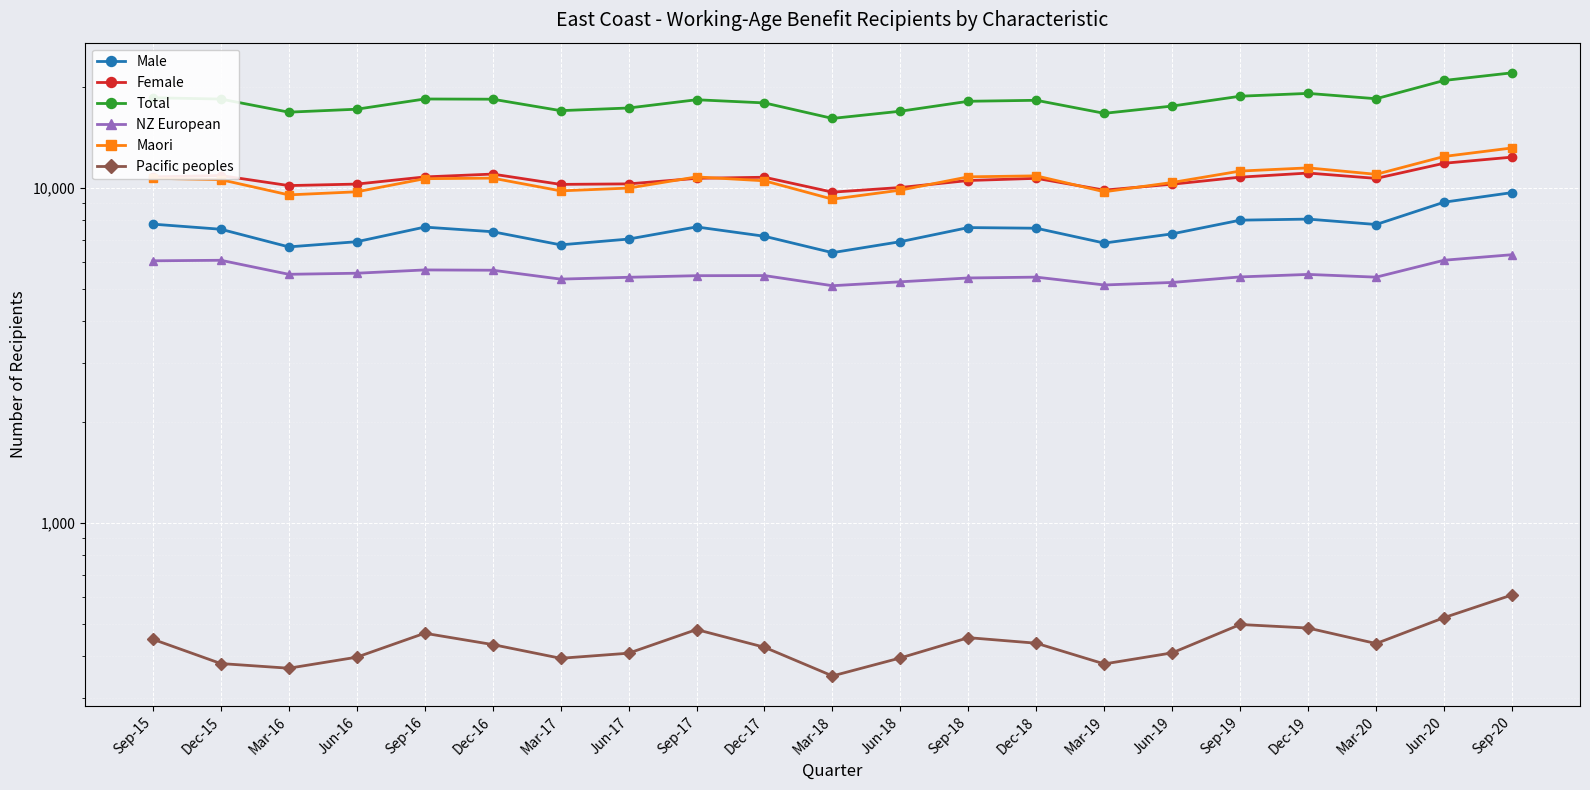

True or false: Female and Male intersect in this chart.

False